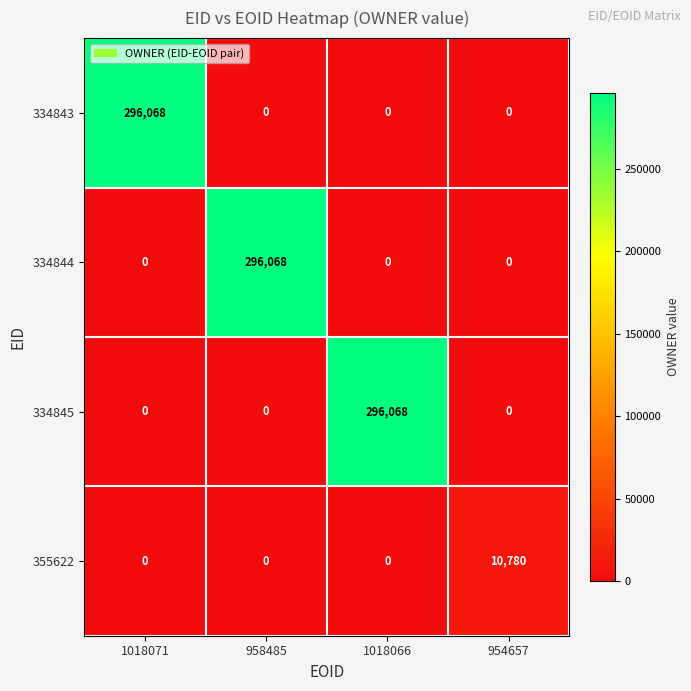

What is the total value across all series at 1018066?

296068